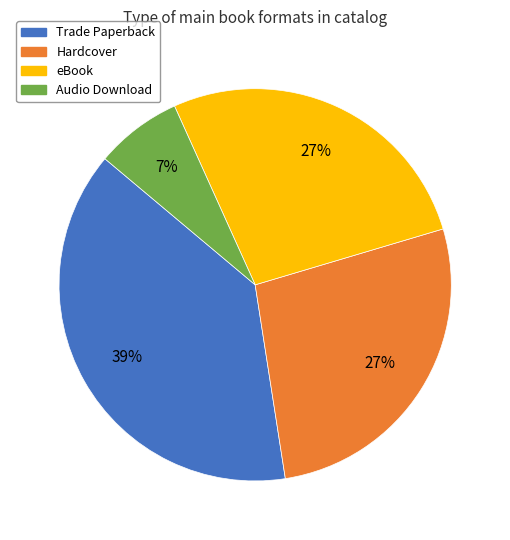

To the nearest percent, what percentage of the pie is Hardcover?

27%